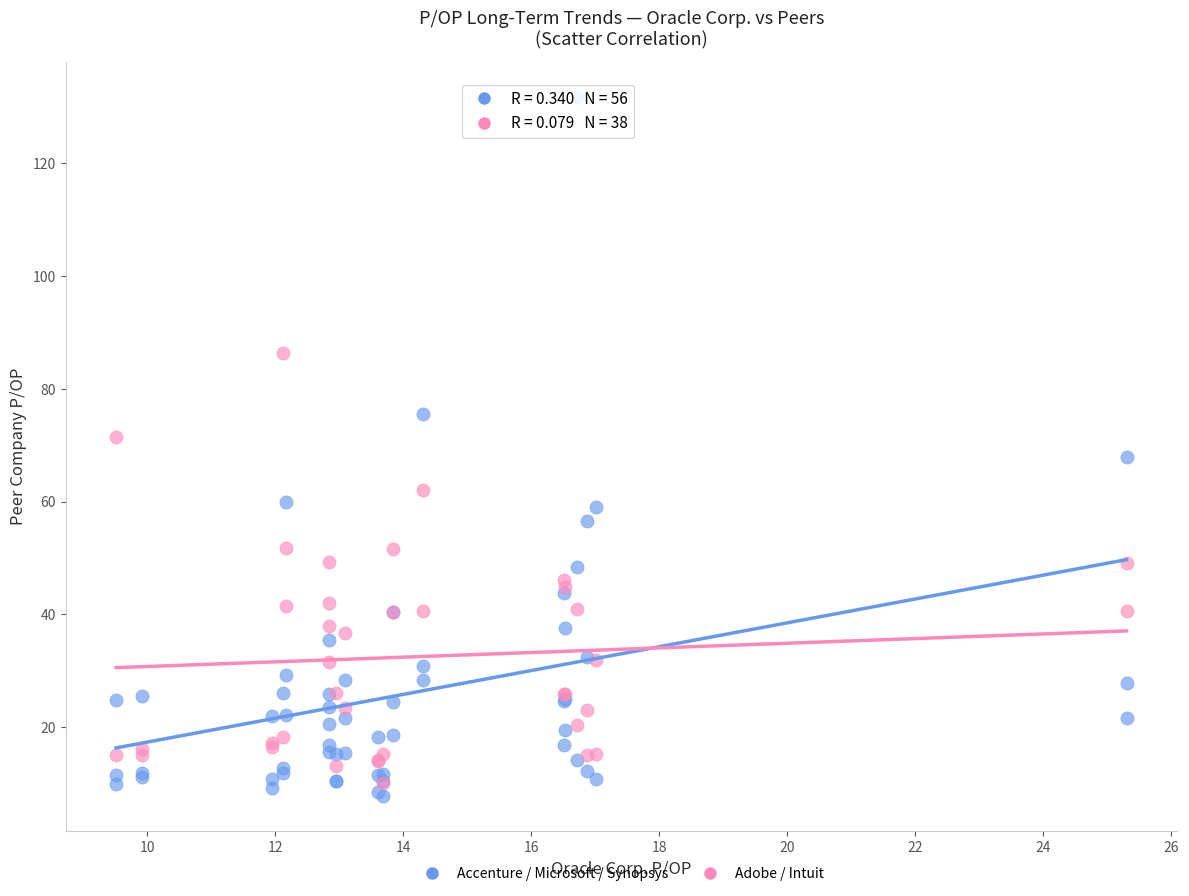

What are all the series names shown in the legend?

Accenture / Microsoft / Synopsys, Adobe / Intuit